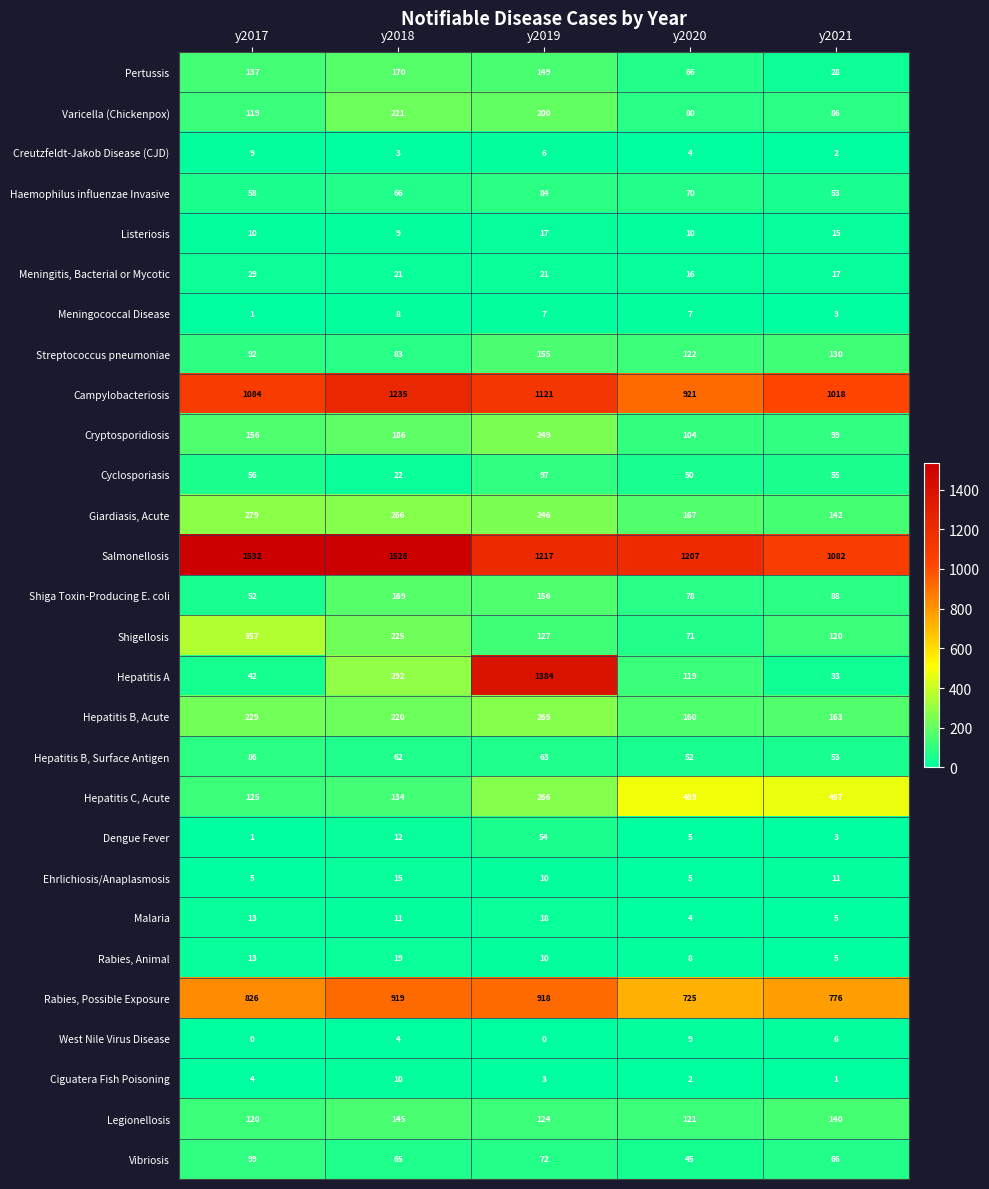

Between y2019 and y2021, which series saw the biggest shift?

Hepatitis A